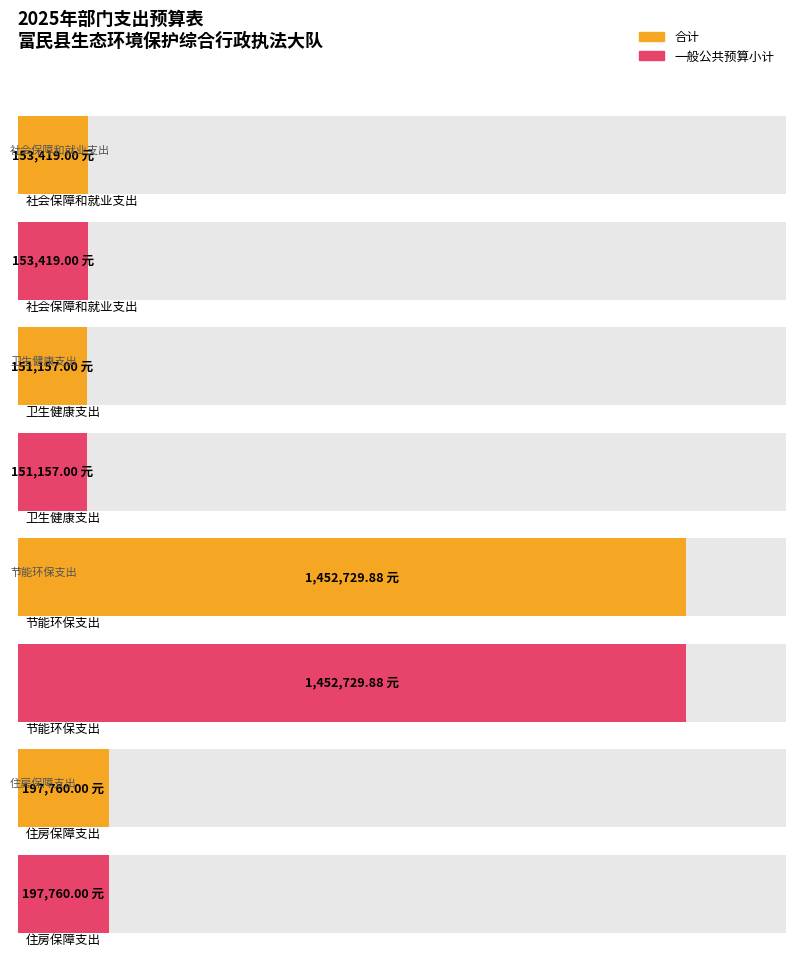

Which series changed the most between 节能环保支出 and 住房保障支出?

合计